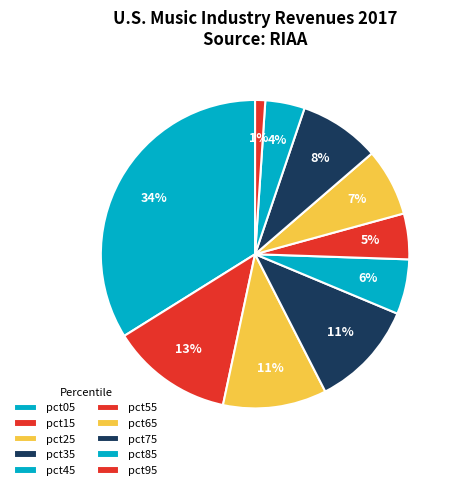

Count the number of slices in the pie.

10